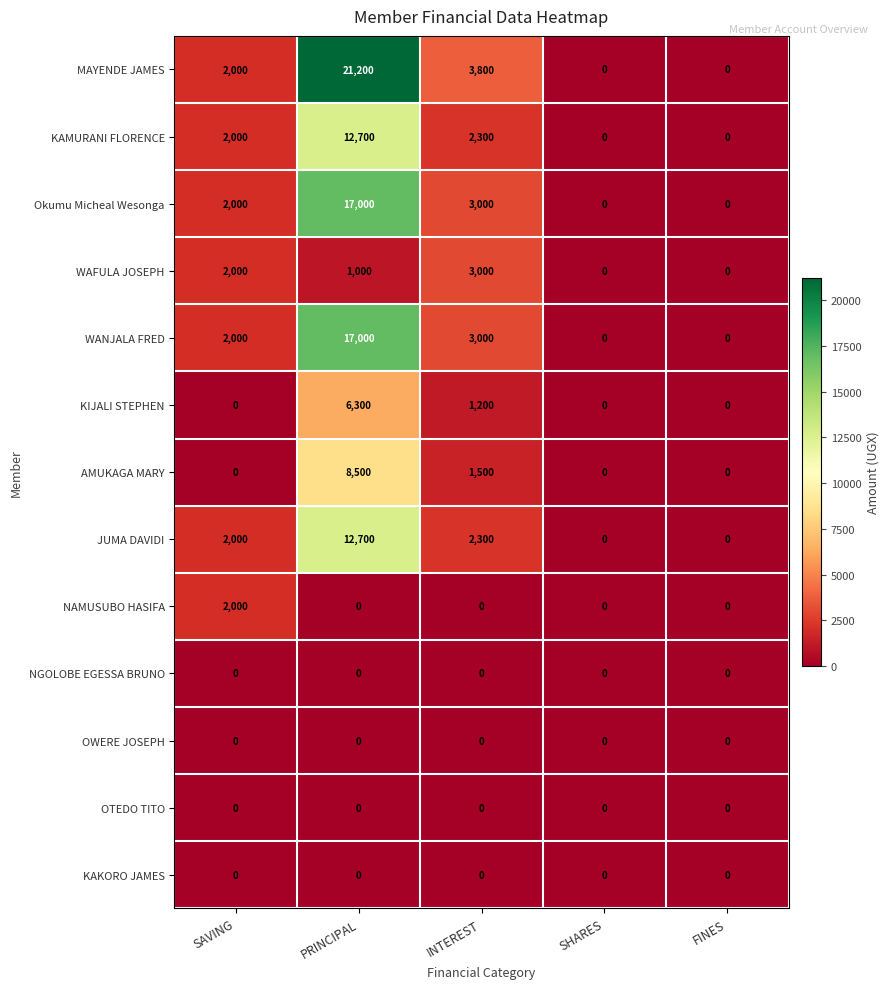

Which series has the widest spread of values?

MAYENDE JAMES